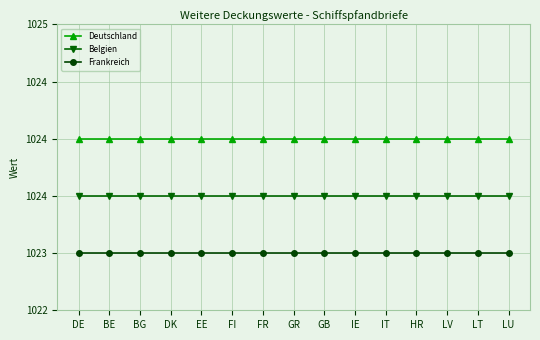

Where is Frankreich nearest to the value 1023?

DE